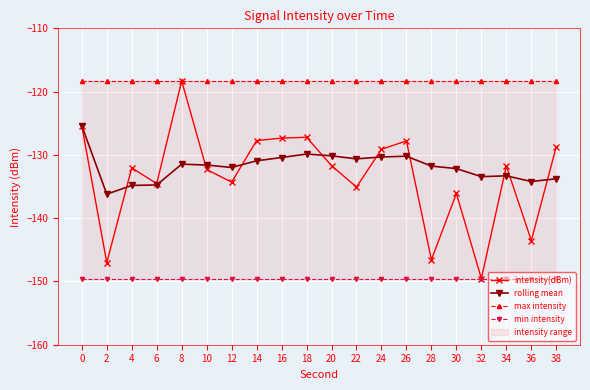

What is the approximate value of rolling mean at 14?

-130.9